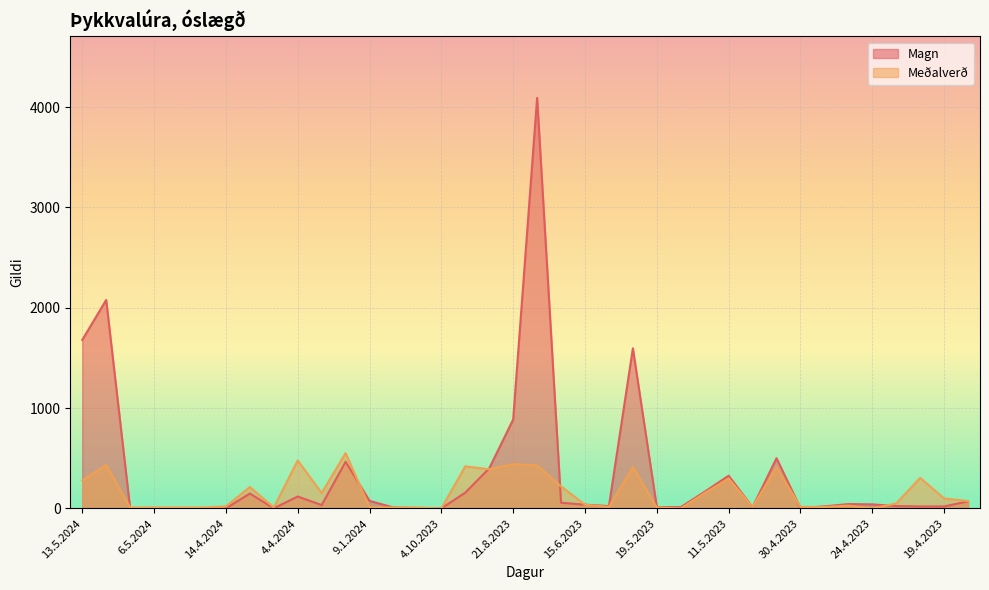

Between 19.5.2023 and 28.4.2023, which is larger?

28.4.2023